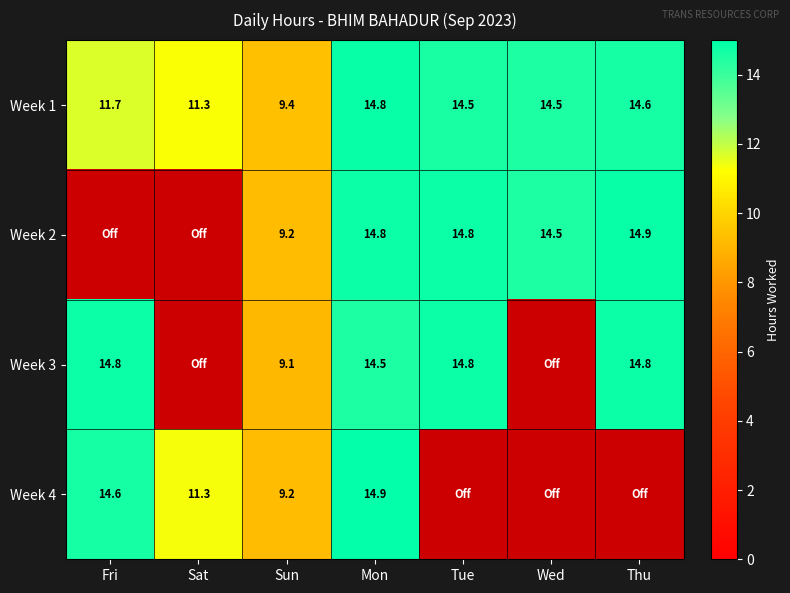

List the series in order of their peak value, highest first.

Week 4, Week 2, Week 1, Week 3